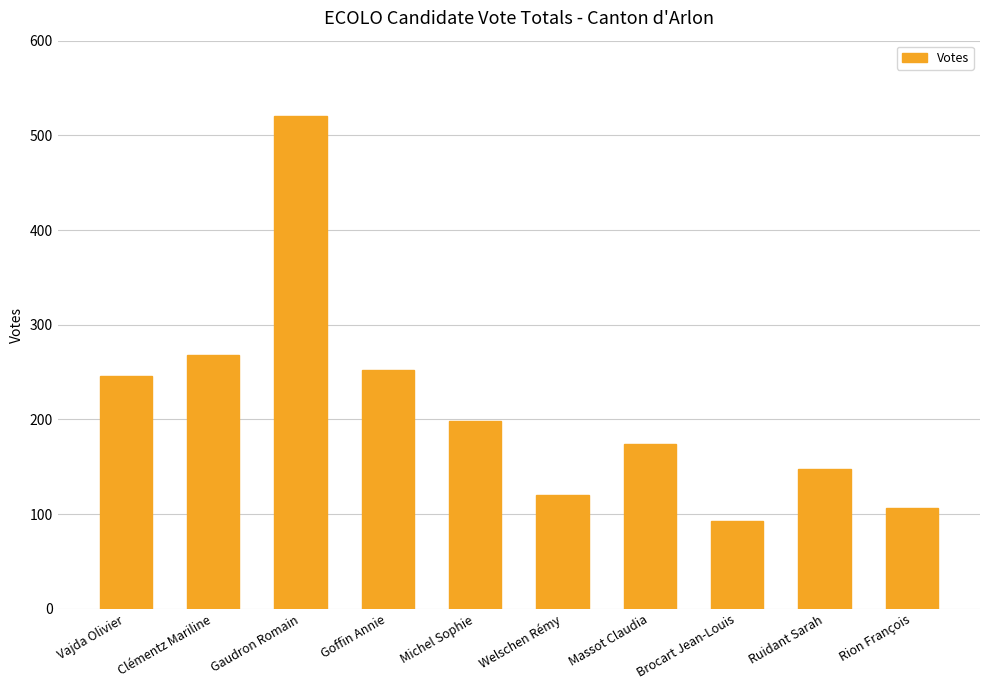

What is the difference between the values at Goffin Annie and Brocart Jean-Louis?

159